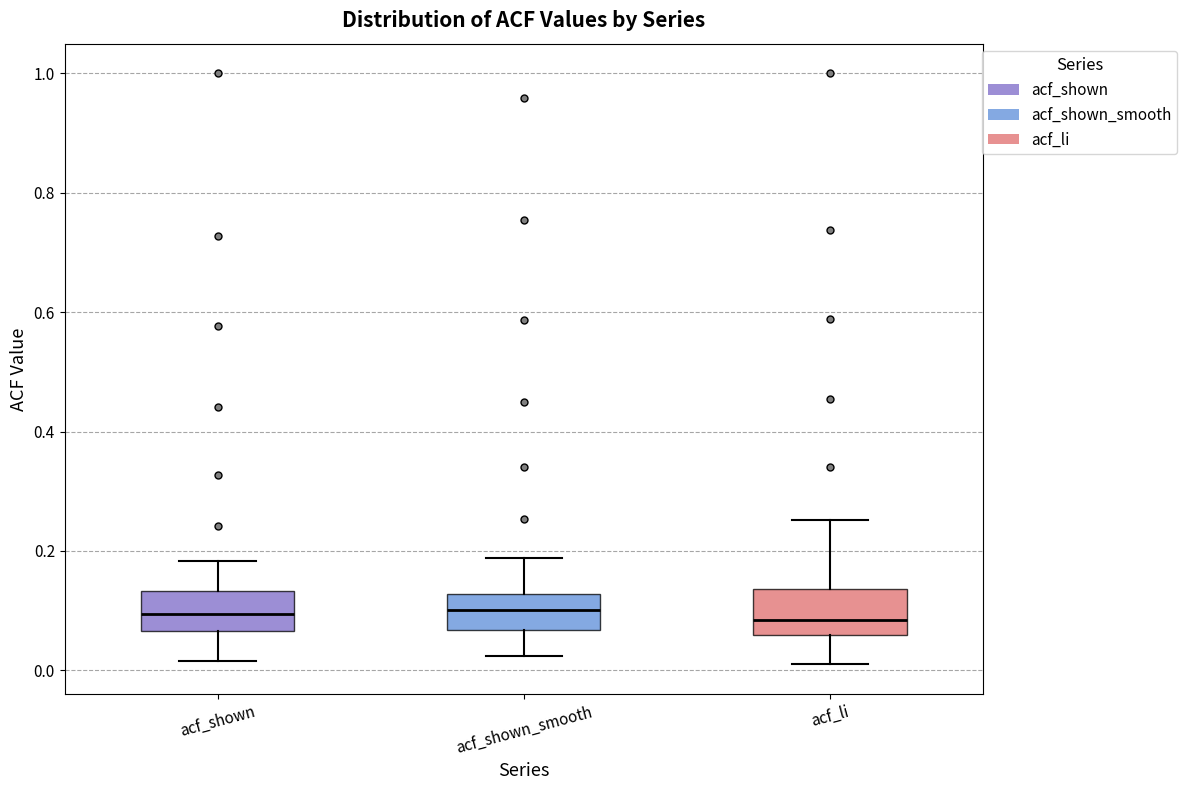

Where does the lower whisker of the box for acf_shown end on the y-axis? The values are not printed on the chart, so give them approximately, as read against the axis.

0.02